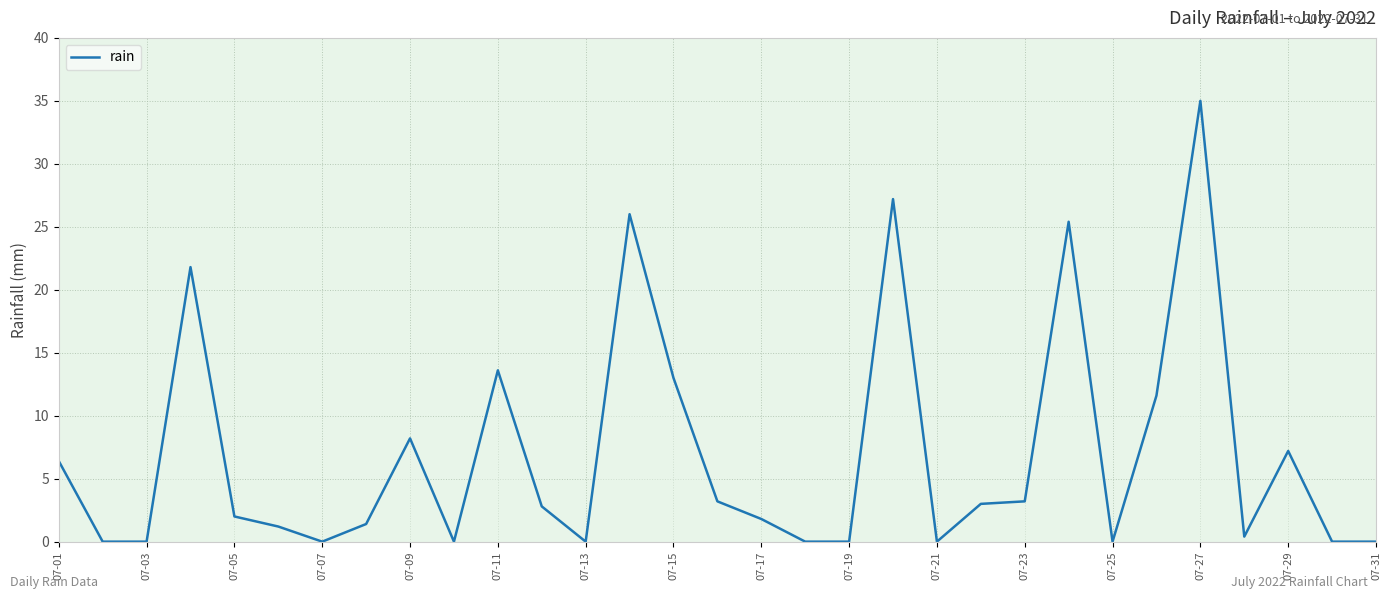

What is the greatest value displayed?

35.0